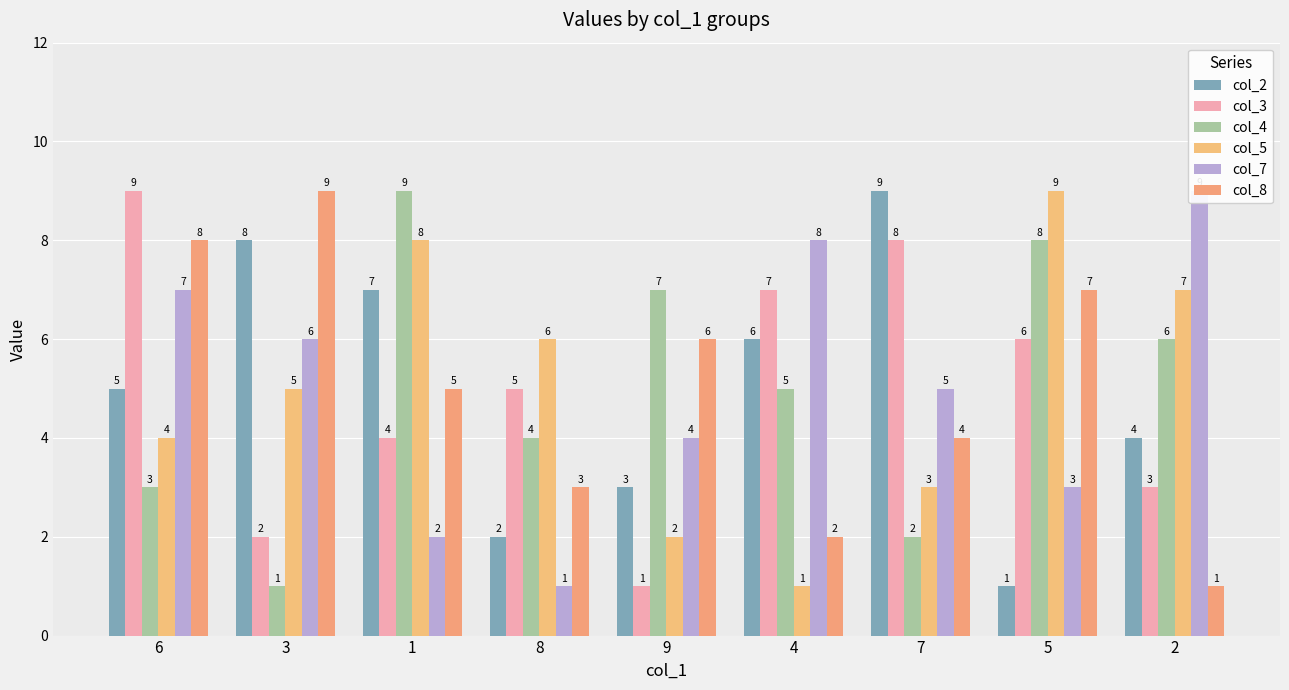

Rank the categories by col_2 value from lowest to highest.

5, 8, 9, 2, 6, 4, 1, 3, 7